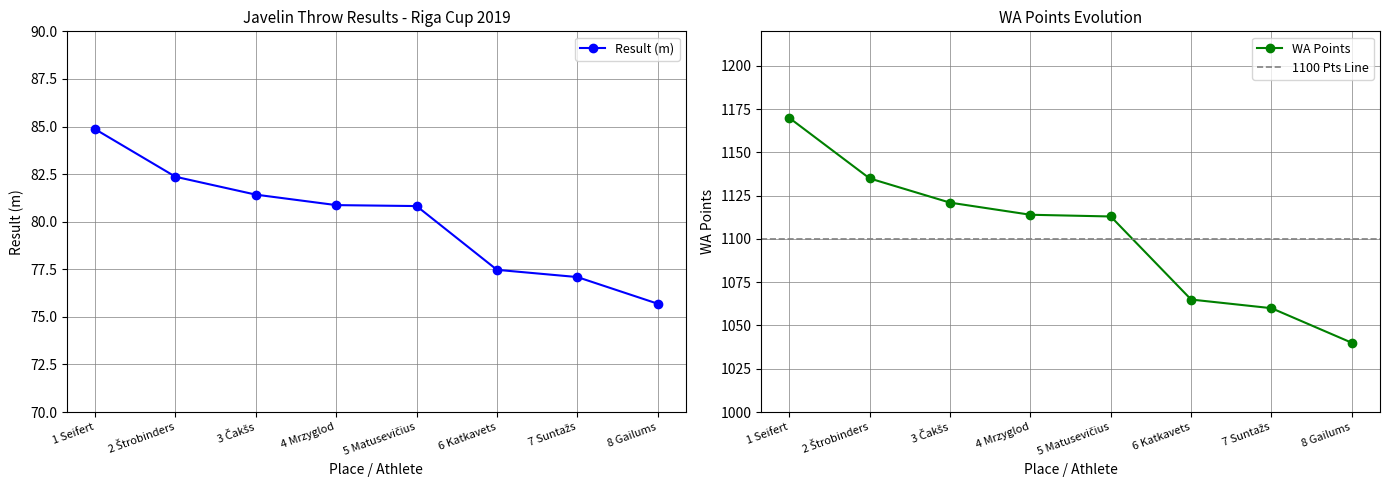

Is it true that WA Points equals 1121.0 at 3 Čakšs?

True